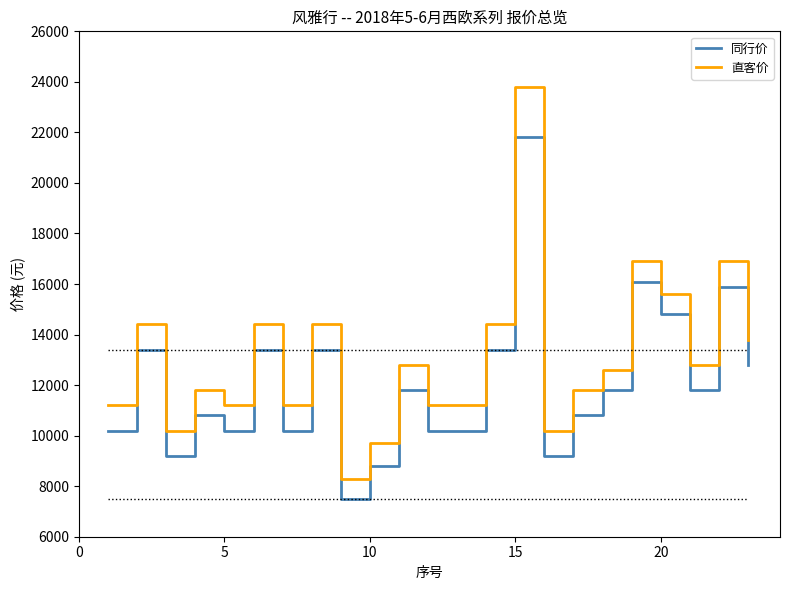

Which series has the widest spread of values?

直客价